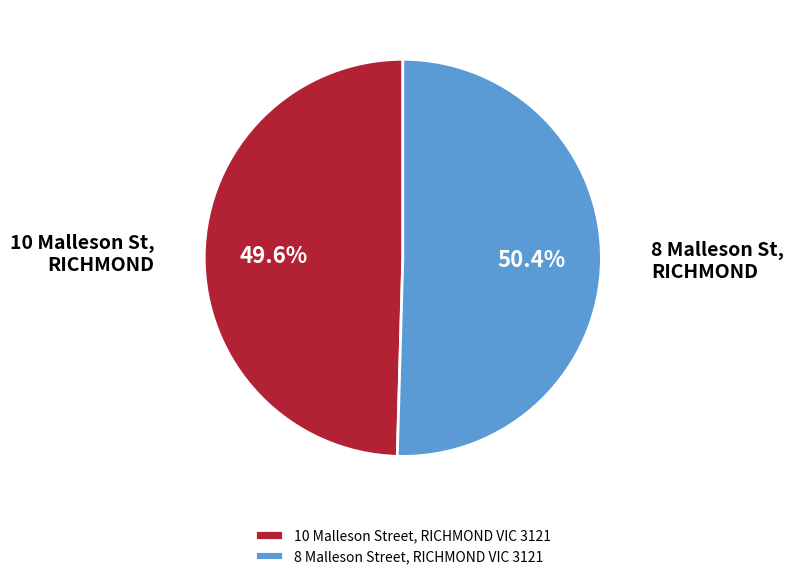

Rank the categories by value from highest to lowest.

8 Malleson Street, RICHMOND VIC 3121, 10 Malleson Street, RICHMOND VIC 3121